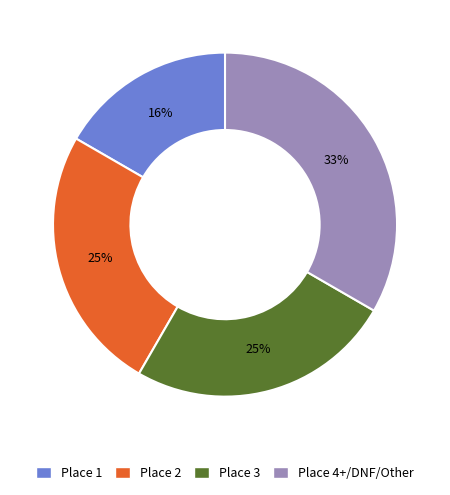

What percentage is the Place 1 slice, to the nearest percent?

17%